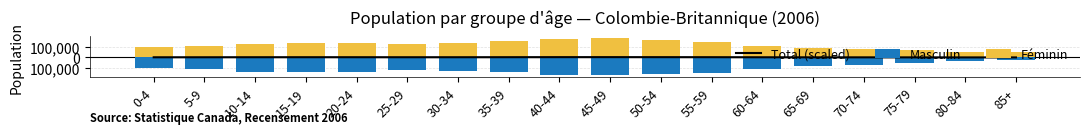

What is the value of the Total (scaled) bar at the 15th from the left?

-363.8